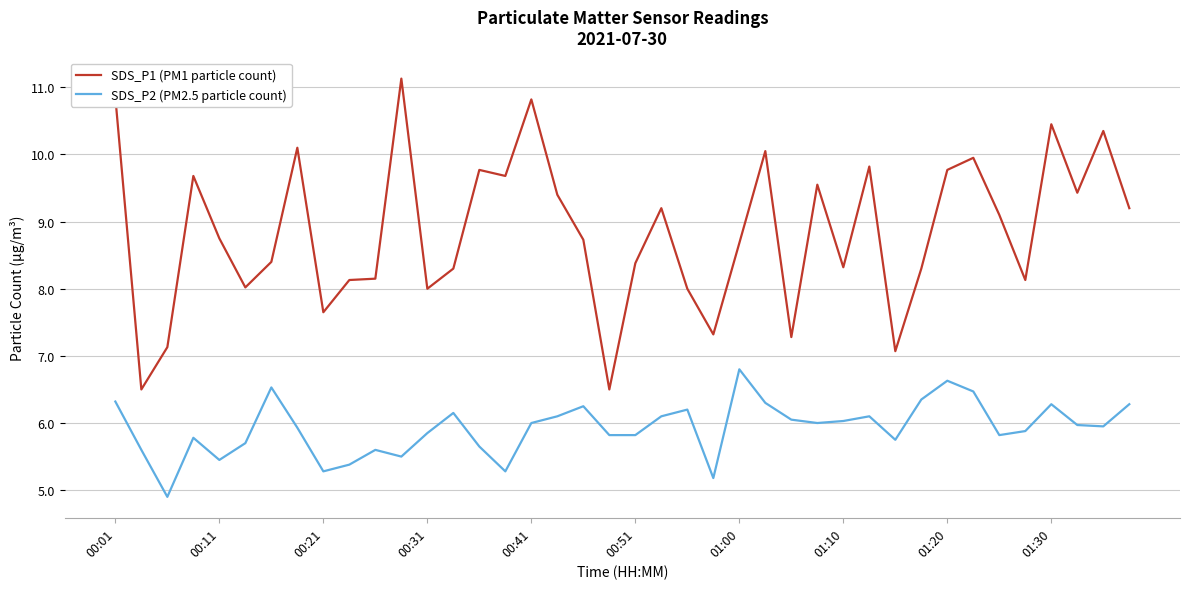

Which series has the widest spread of values?

SDS_P1 (PM1 particle count)